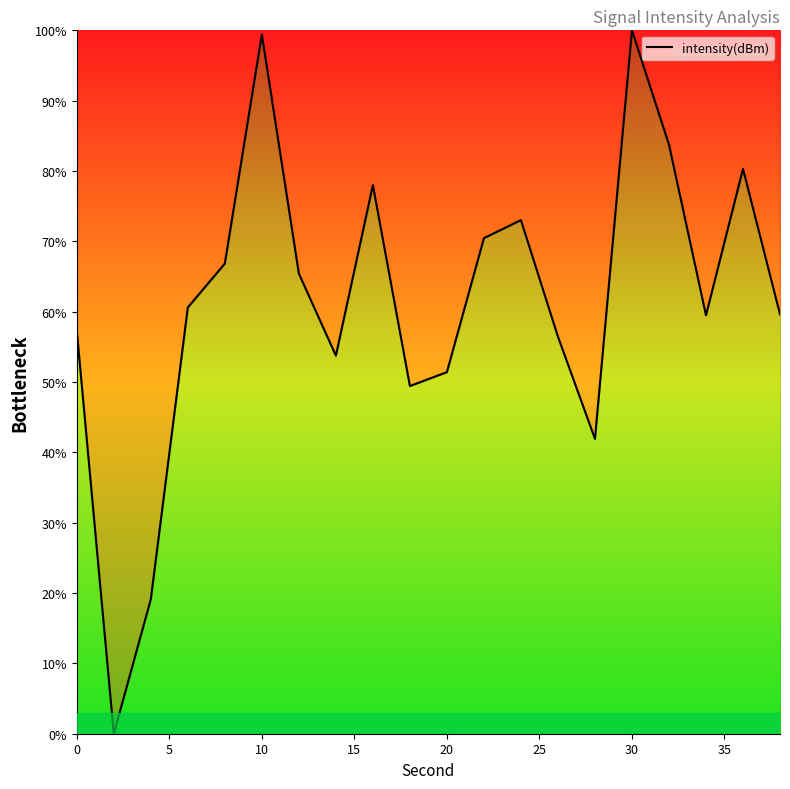

How many lines are shown in the chart?

1